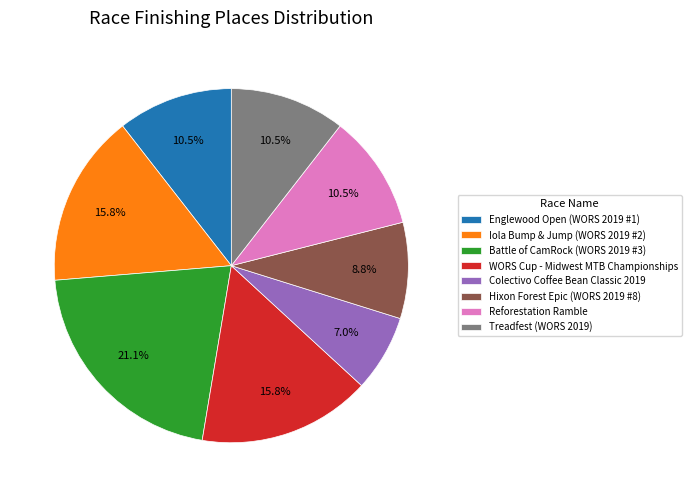

Is there a majority slice in this chart?

No